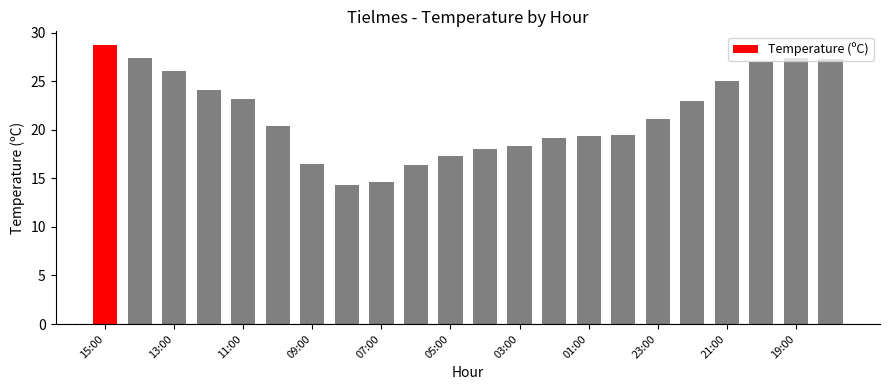

What is the greatest value displayed?

28.7